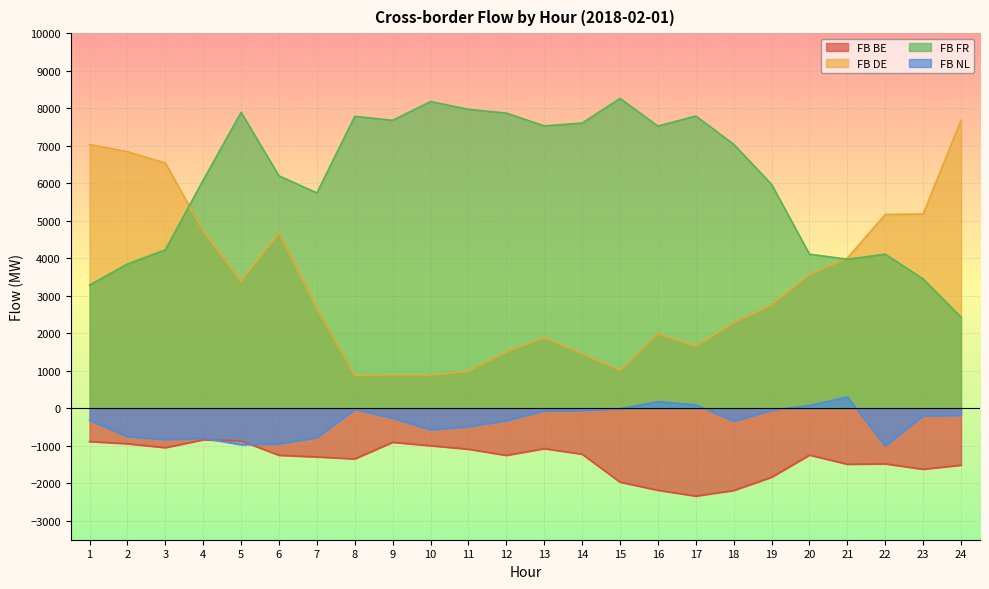

After their last crossing, which series has the higher values: FB FR or FB DE?

FB DE